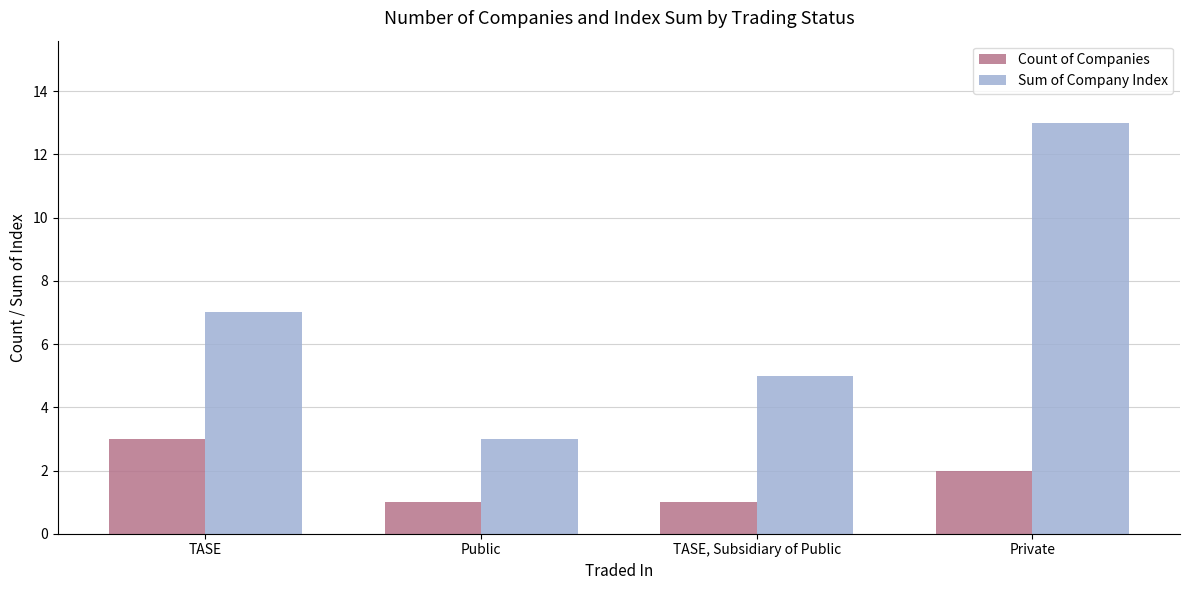

Which category has the highest value in the Sum of Company Index series?

Private